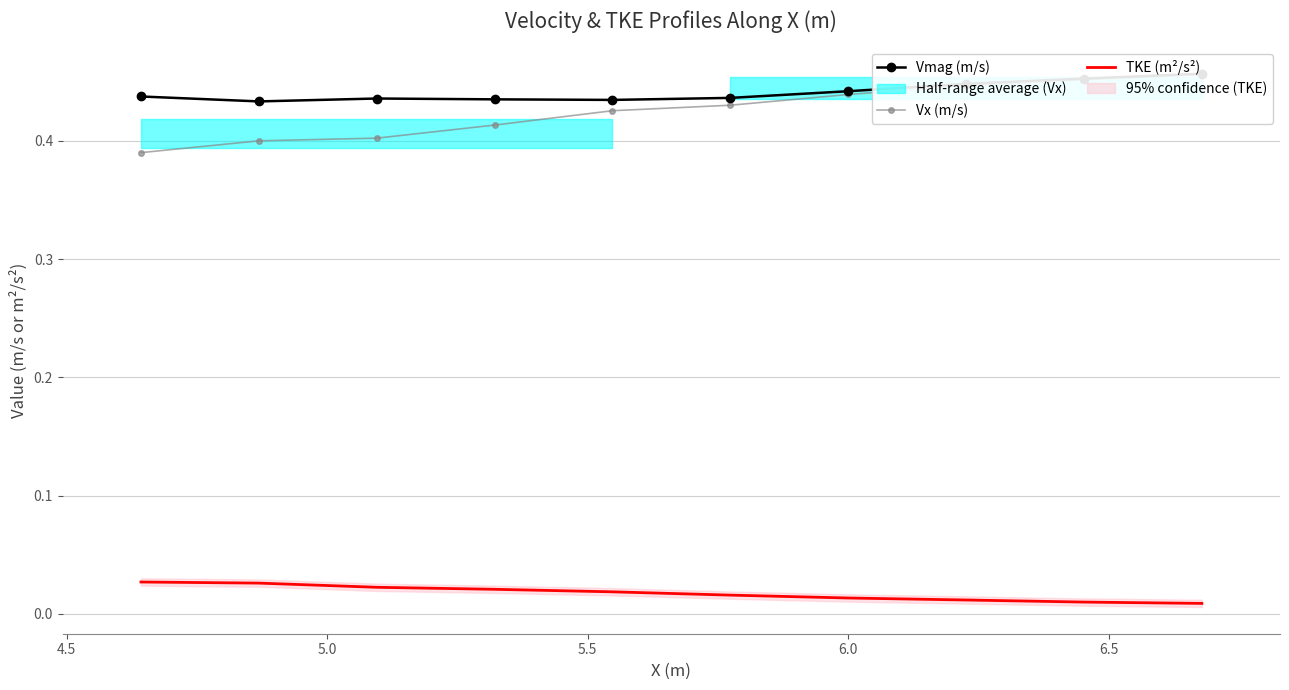

Which series has the largest range (max minus min)?

Vx (m/s)